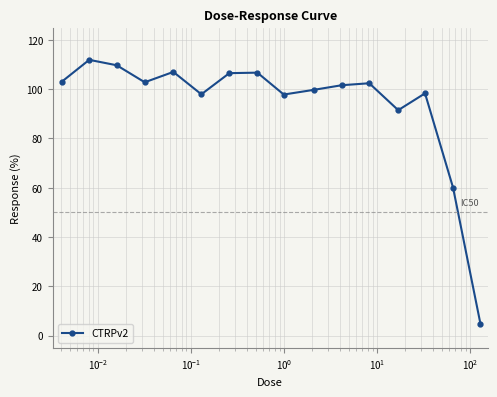

What is the minimum value shown in the chart?

4.9